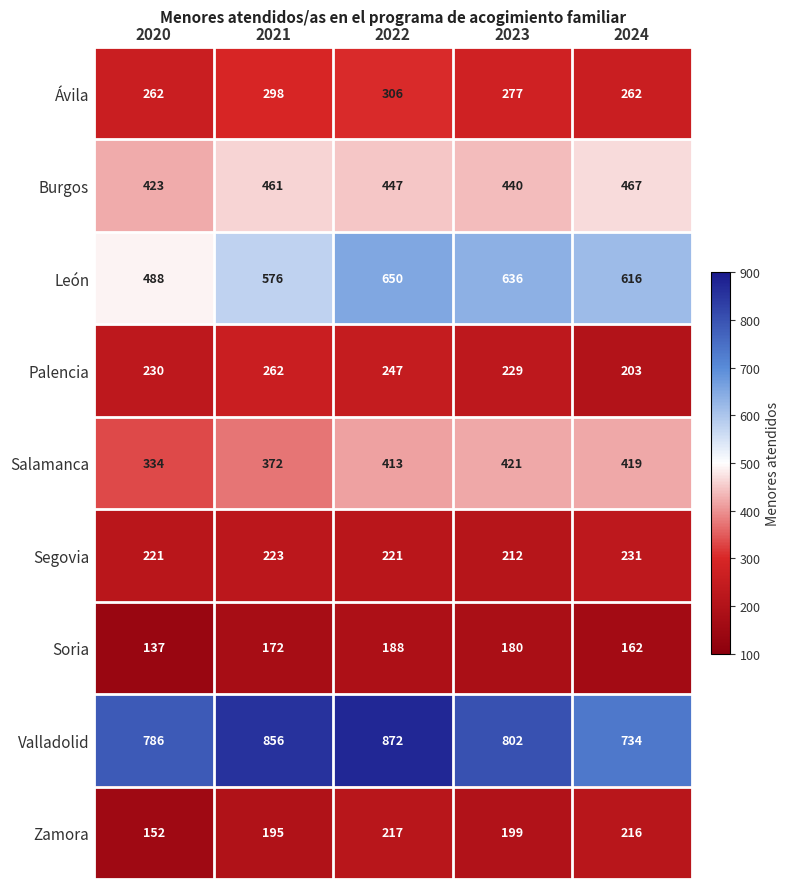

Is it true that Palencia equals 58 at 2023?

False